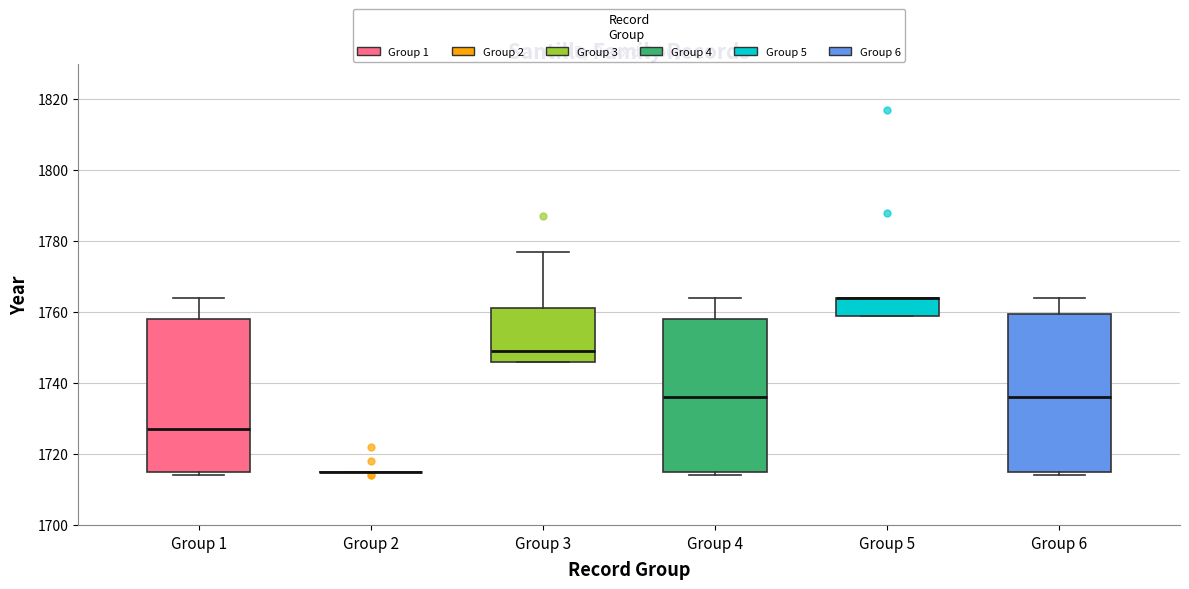

Reading left to right, transcribe this box plot: for each box, give where its median line is, the range the box spans, and where its two whiskers end, as read against the y-axis. The values are not printed on the chart, so give them approximately, as read against the axis.

Group 1: median 1728, box 1716 to 1758, whiskers 1714 to 1764
Group 2: box collapsed to a line at 1716, whiskers 1716 to 1716
Group 3: median 1750, box 1746 to 1762, whiskers 1746 to 1778
Group 4: median 1736, box 1716 to 1758, whiskers 1714 to 1764
Group 5: median 1764 (drawn on the box's upper edge), box 1760 to 1764, whiskers 1760 to 1764
Group 6: median 1736, box 1716 to 1760, whiskers 1714 to 1764